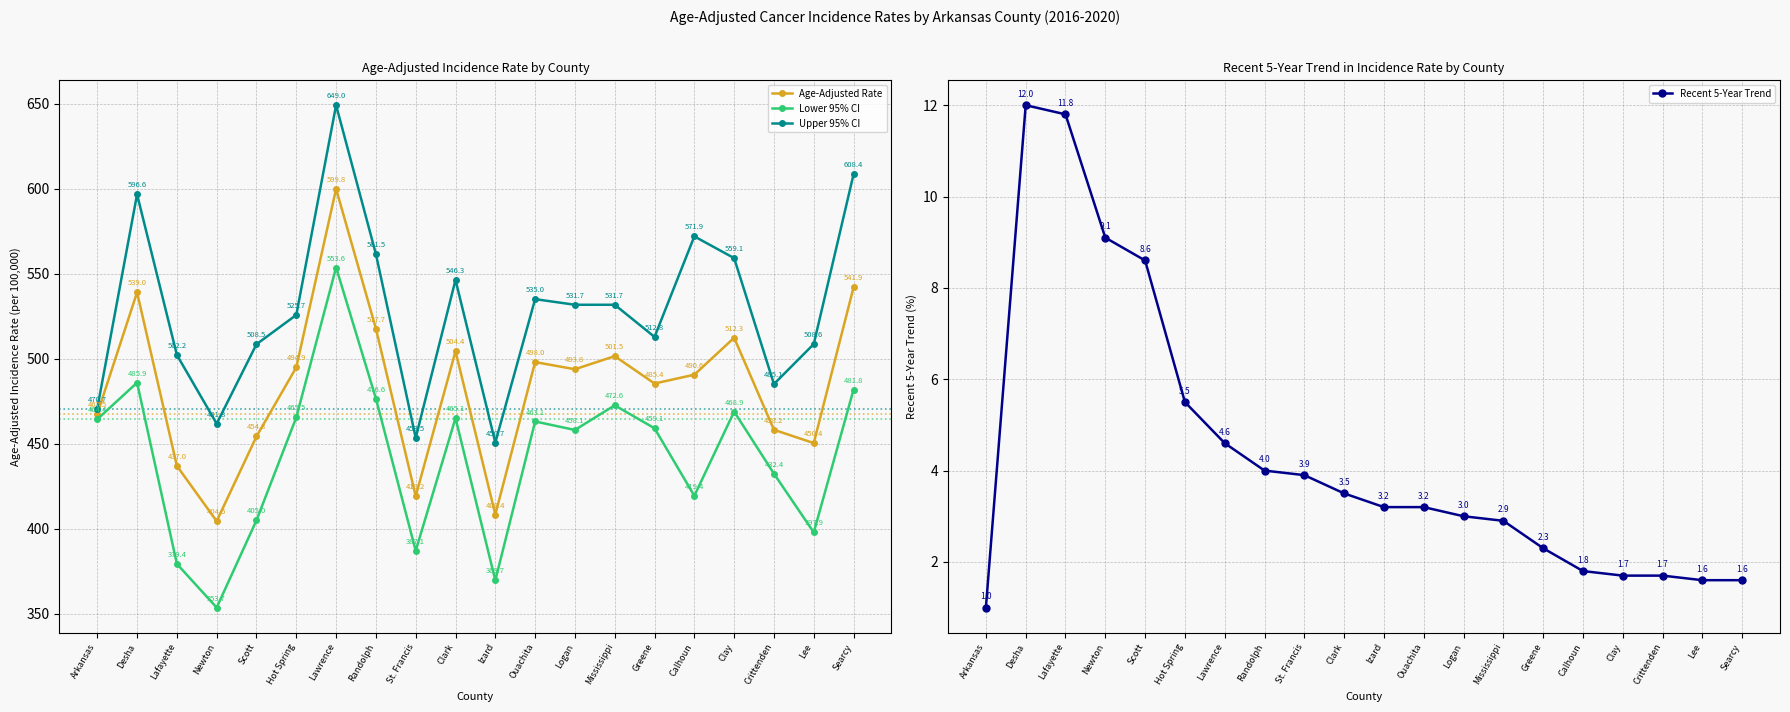

The value of Upper 95% CI at Clark is 351.1. True or false?

False